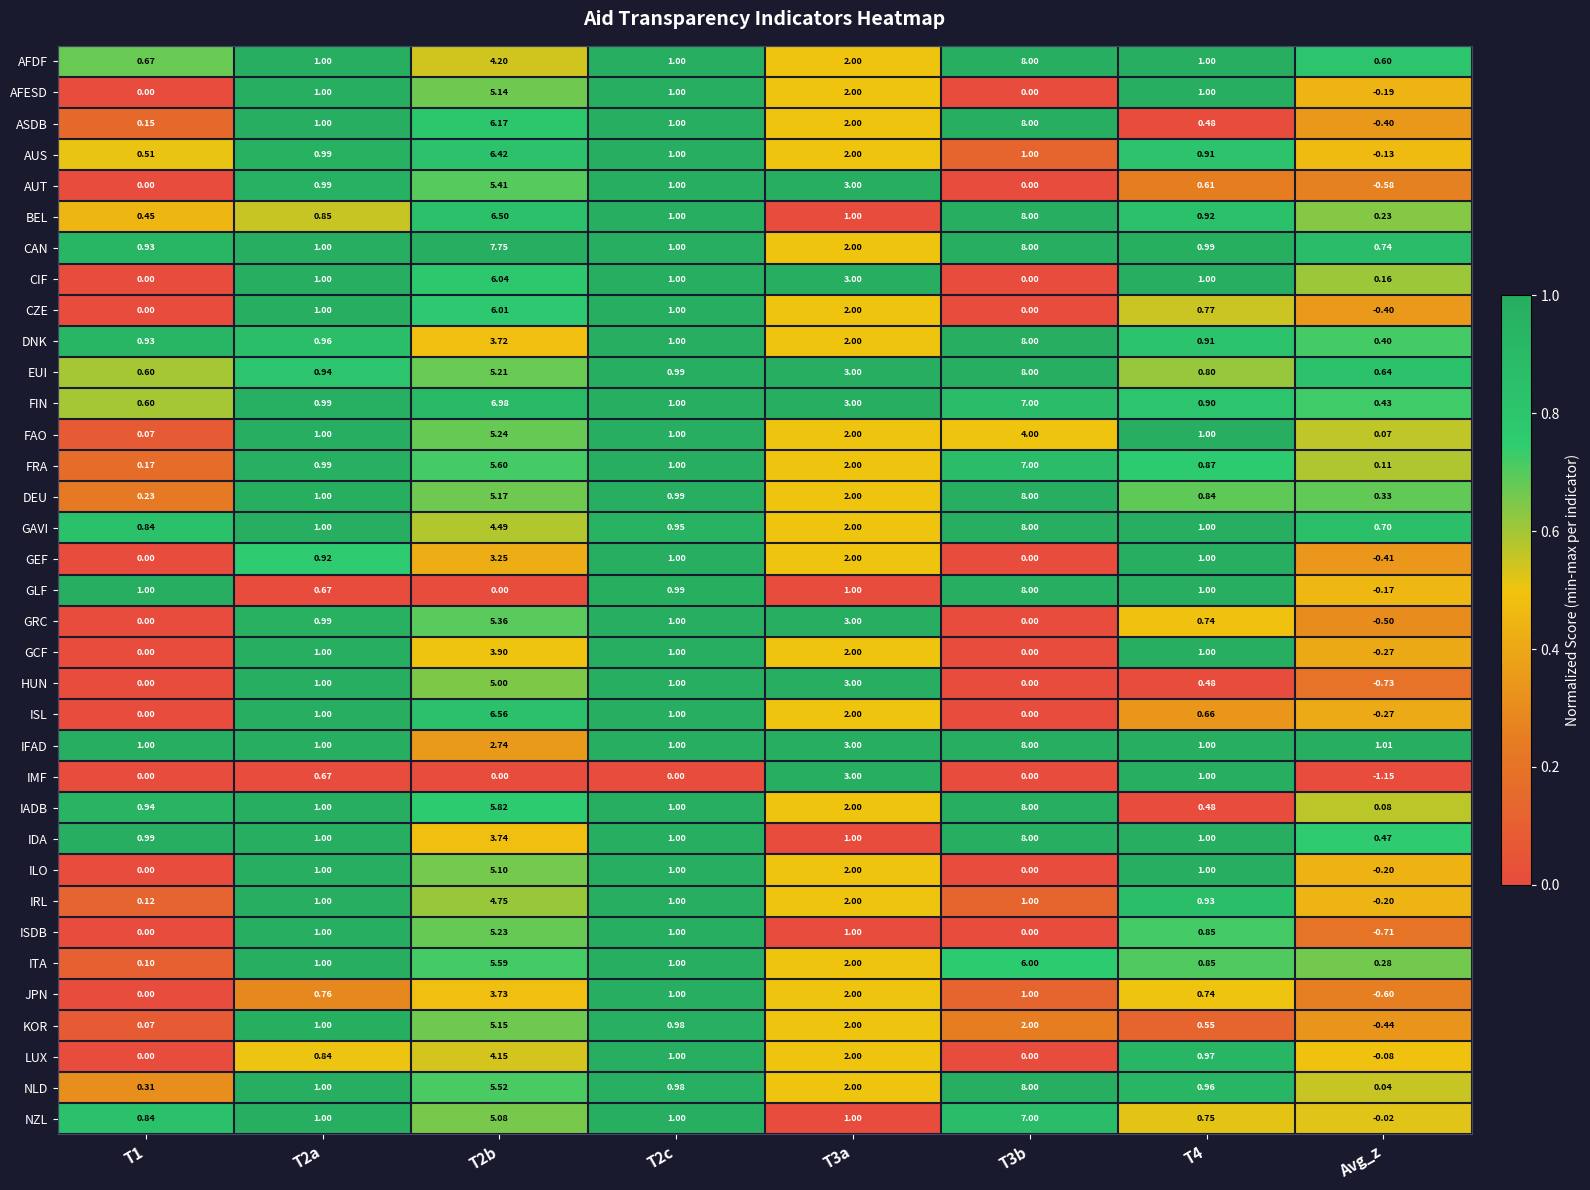

Which series has the largest range (max minus min)?

ASDB